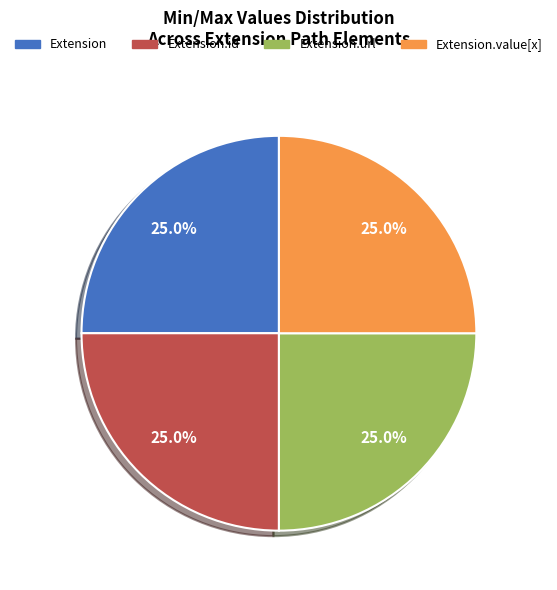

How many segments does this pie chart have?

4